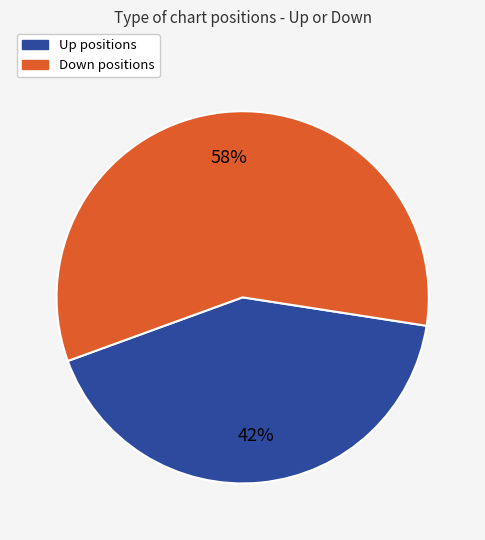

To the nearest percent, what is the average slice percentage?

50%